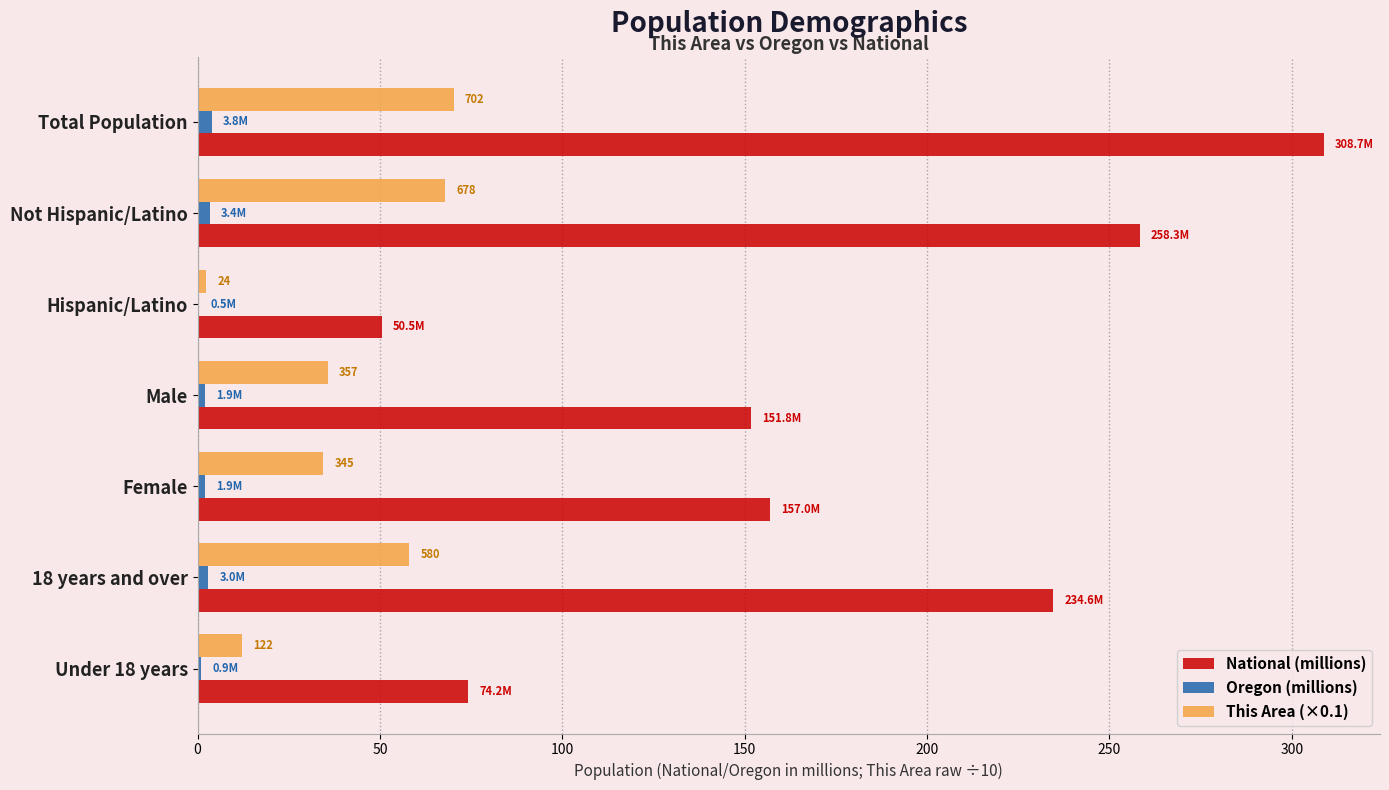

What is the maximum value for This Area (×0.1)?

70.2